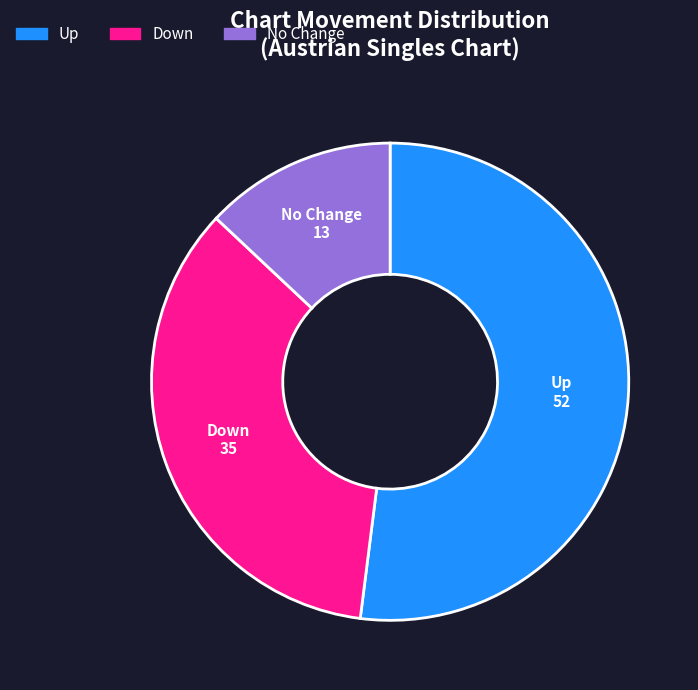

Does any single category account for the majority?

Yes